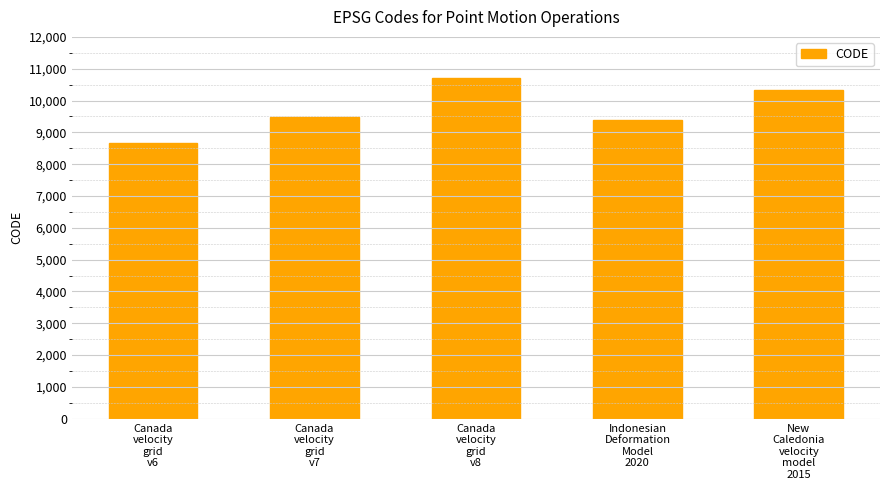

How many bars are there in total?

5